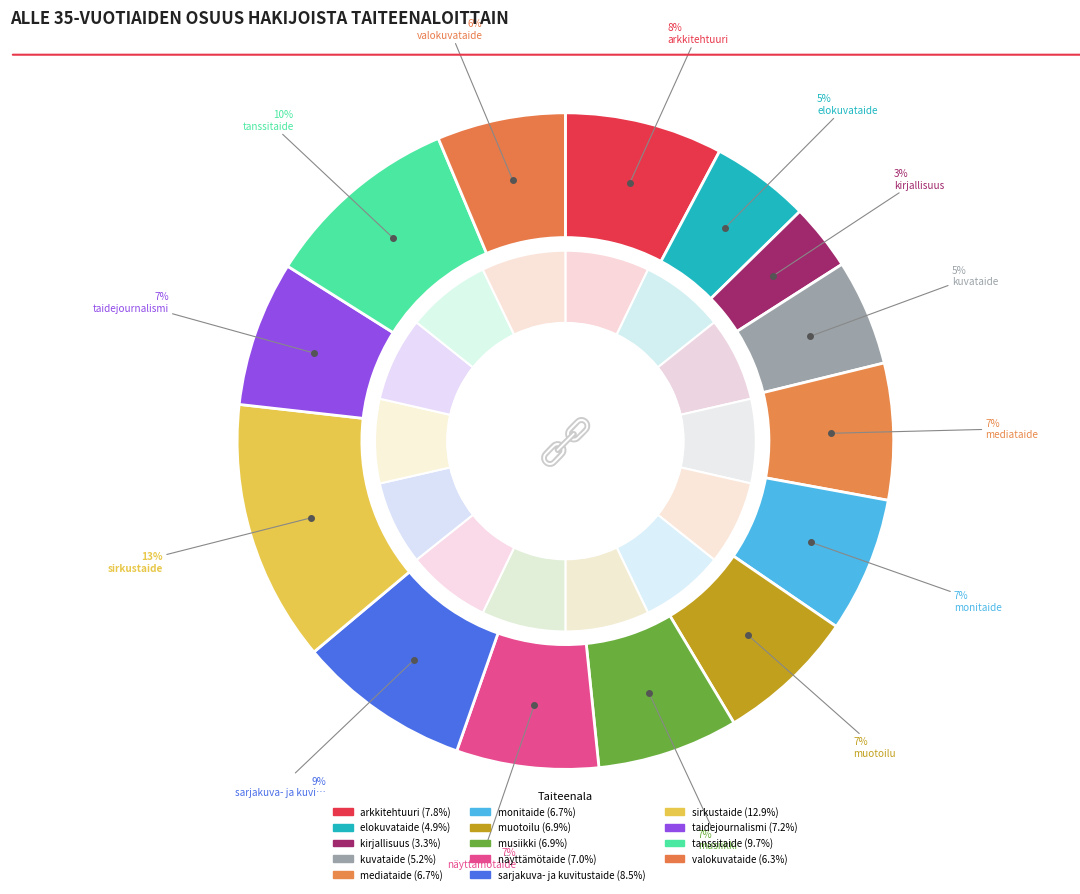

Is the sum of sirkustaide and tanssitaide greater than half?

No